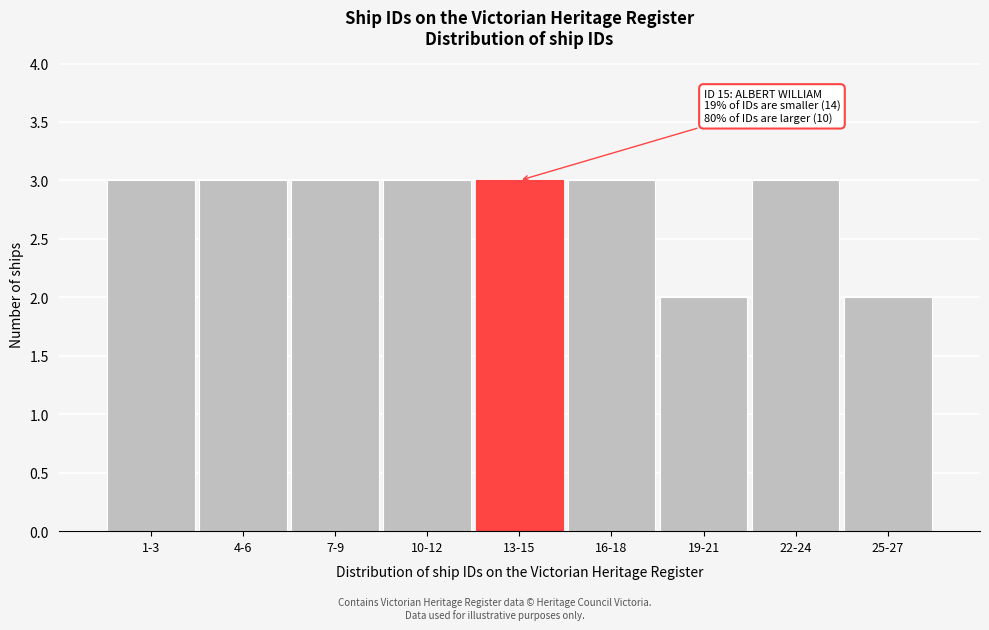

Reading left to right, extract all data points from this chart.

1-3=3	4-6=3	7-9=3	10-12=3	13-15=3	16-18=3	19-21=2	22-24=3	25-27=2